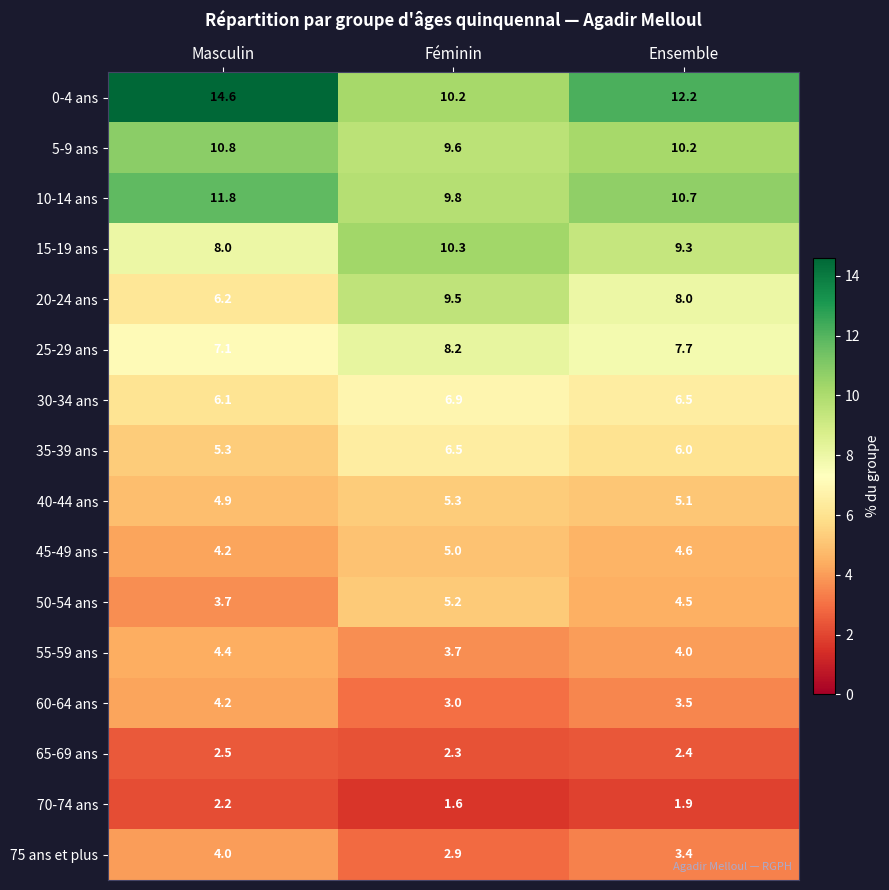

At how many categories does at least one series exceed 2?

3